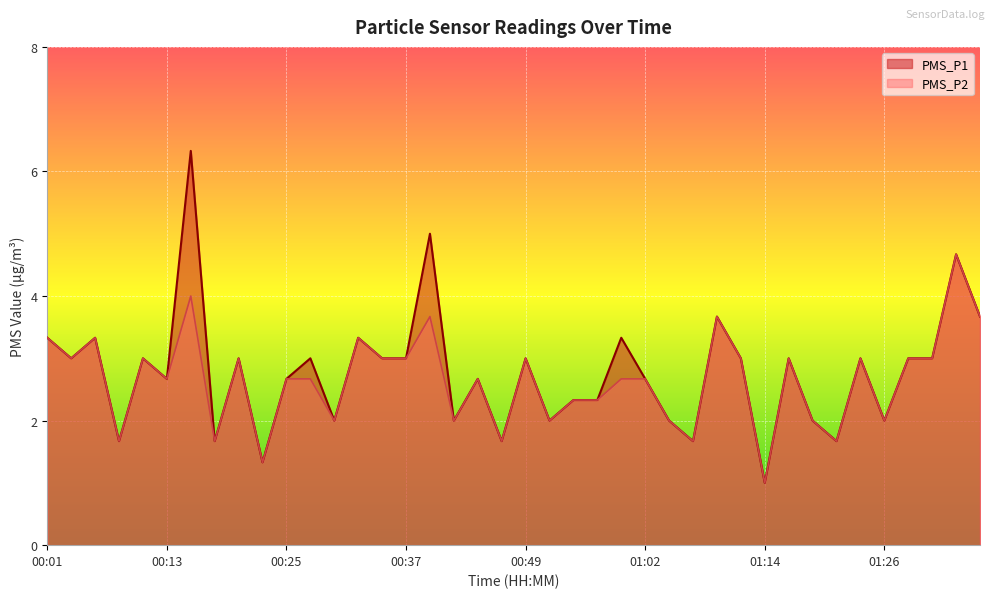

Reading left to right, extract all data points from this chart.

PMS_P1: 00:01=3.3	00:03=3.0	00:06=3.3	00:08=1.7	00:11=3.0	00:13=2.7	00:15=6.3	00:18=1.7	00:20=3.0	00:23=1.3	00:25=2.7	00:28=3.0	00:30=2.0	00:32=3.3	00:35=3.0	00:37=3.0	00:40=5.0	00:42=2.0	00:45=2.7	00:47=1.7	00:49=3.0	00:52=2.0	00:54=2.3	00:57=2.3	00:59=3.3	01:02=2.7	01:04=2.0	01:06=1.7	01:09=3.7	01:11=3.0	01:14=1.0	01:16=3.0	01:19=2.0	01:21=1.7	01:24=3.0	01:26=2.0	01:28=3.0	01:31=3.0	01:33=4.7	01:36=3.7
PMS_P2: 00:01=3.3	00:03=3.0	00:06=3.3	00:08=1.7	00:11=3.0	00:13=2.7	00:15=4.0	00:18=1.7	00:20=3.0	00:23=1.3	00:25=2.7	00:28=2.7	00:30=2.0	00:32=3.3	00:35=3.0	00:37=3.0	00:40=3.7	00:42=2.0	00:45=2.7	00:47=1.7	00:49=3.0	00:52=2.0	00:54=2.3	00:57=2.3	00:59=2.7	01:02=2.7	01:04=2.0	01:06=1.7	01:09=3.7	01:11=3.0	01:14=1.0	01:16=3.0	01:19=2.0	01:21=1.7	01:24=3.0	01:26=2.0	01:28=3.0	01:31=3.0	01:33=4.7	01:36=3.7